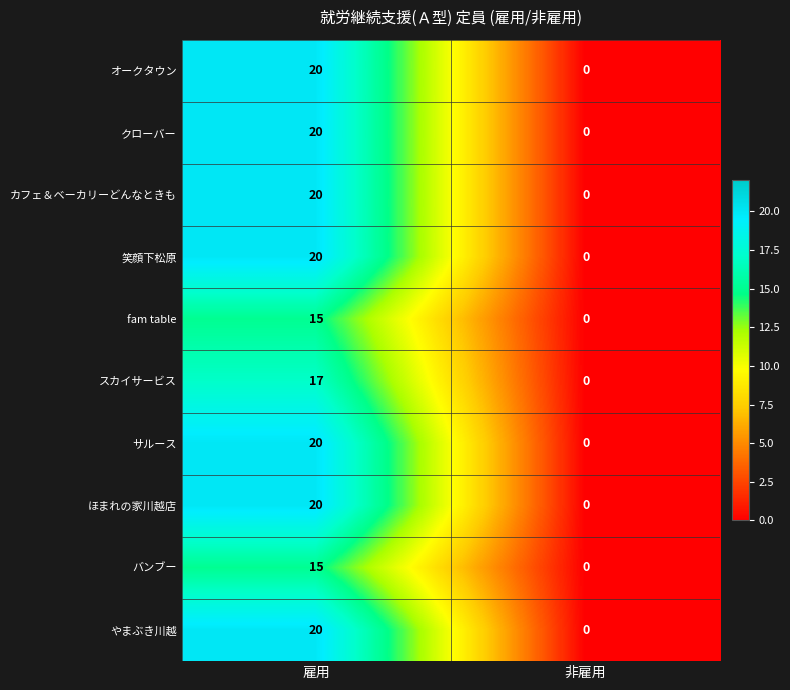

The 笑顔下松原 series shows 10 at 非雇用. True or false?

False